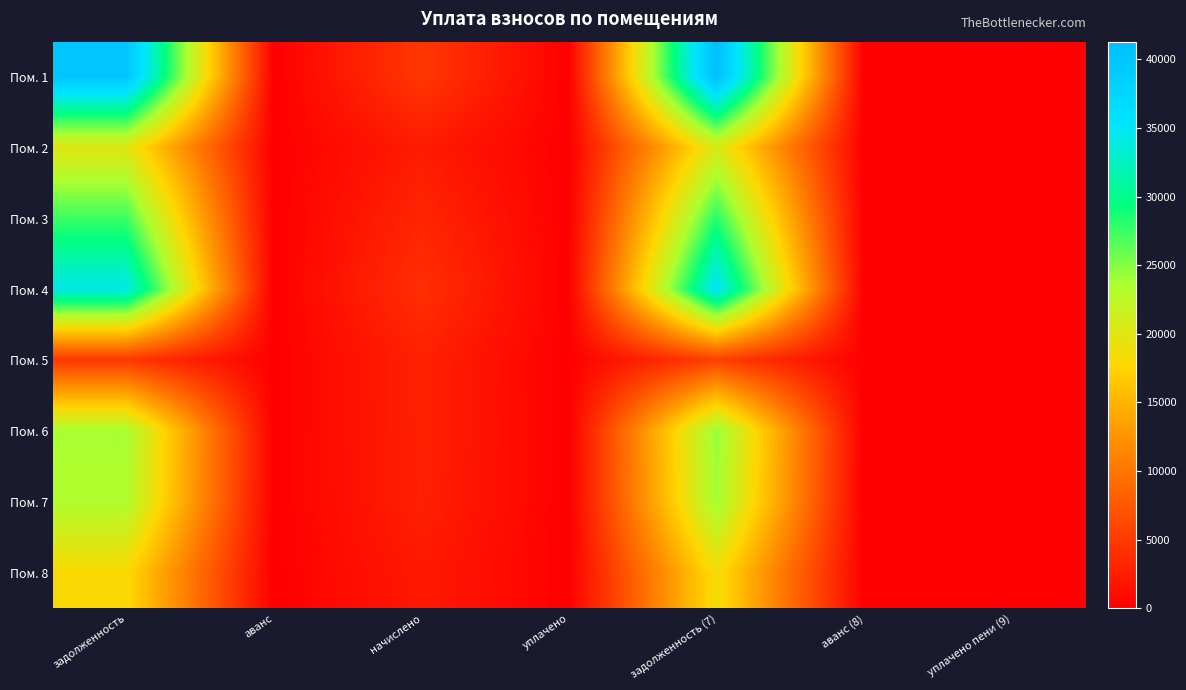

What is the maximum value shown in the chart?

41282.1